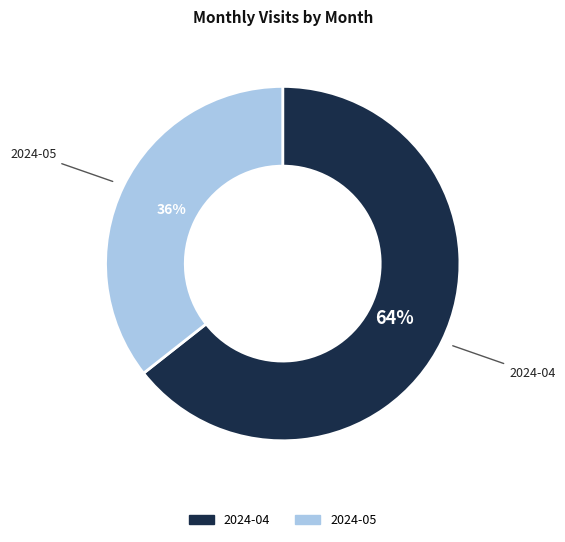

Which has a higher value, 2024-05 or 2024-04?

2024-04